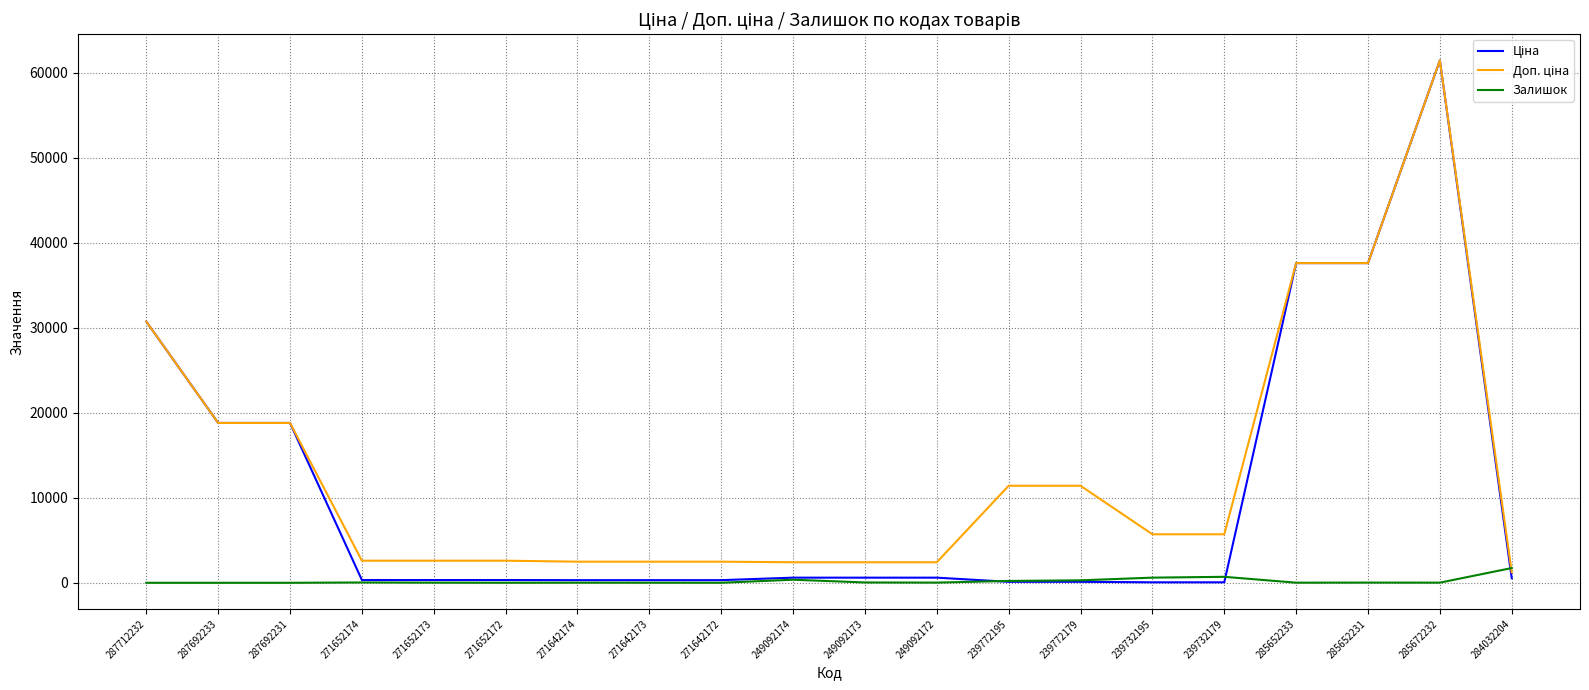

True or false: Залишок has a value of 702.0 at 239732179.

True